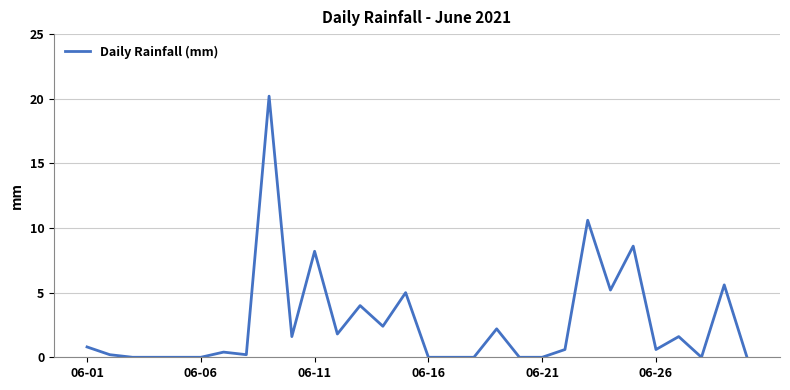

What is the greatest value displayed?

20.2